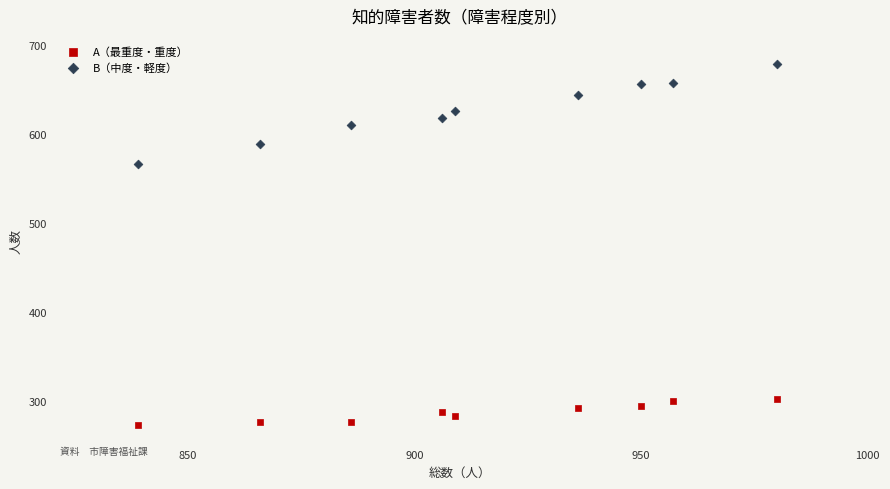

Which series reaches the minimum Y coordinate?

A（最重度・重度）